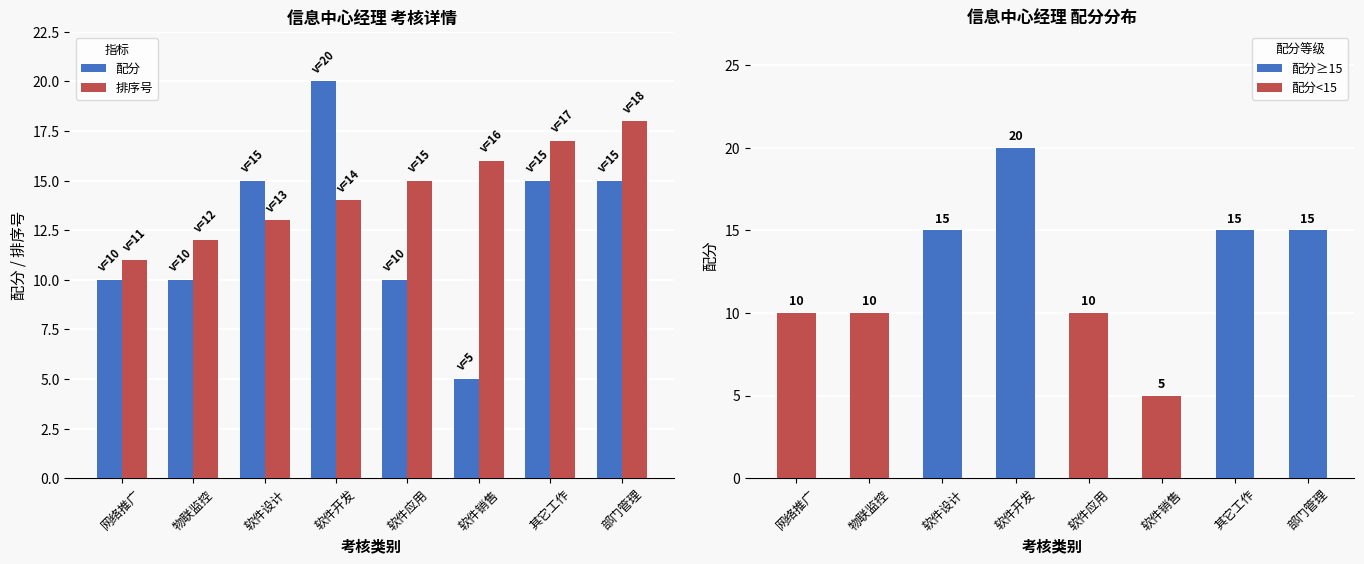

At how many categories does at least one series exceed 16?

3